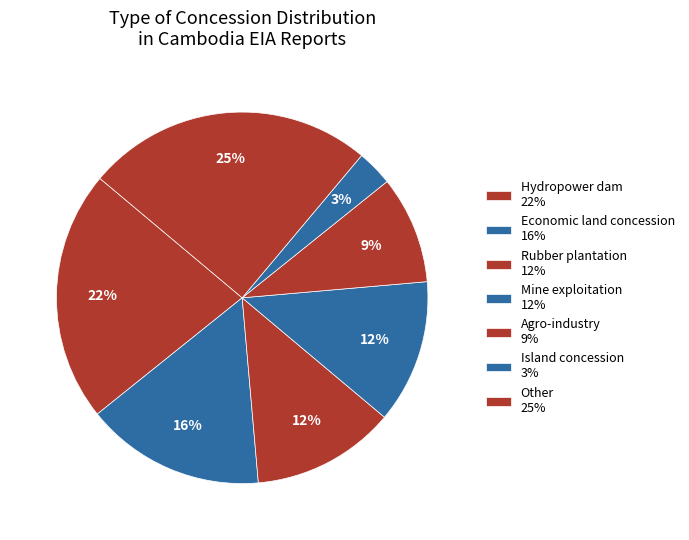

How many slices are in this pie chart?

7